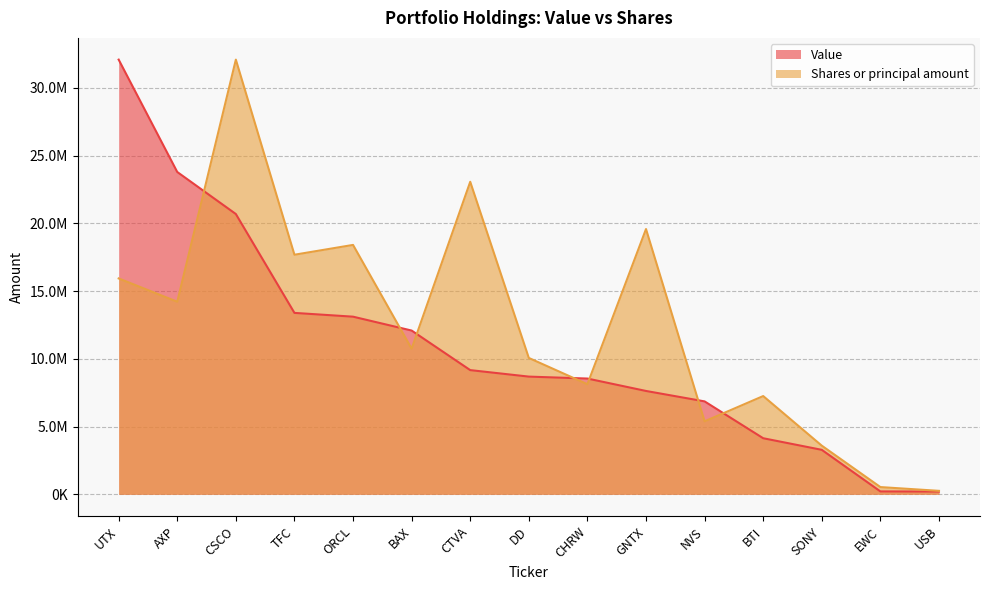

Reading right to left, transcribe all the data shown in this chart.

Value: 205000.0	215000.0	3283000.0	4139000.0	6857000.0	7627000.0	8543000.0	8686000.0	9165000.0	12084000.0	13108000.0	13387000.0	20682000.0	23783000.0	32074000.0
Shares or principal amount: 257568.4	535516.2	3590561.9	7250740.8	5385880.0	19573787.1	8125268.5	10062944.7	23060667.1	10748256.7	18402345.4	17678654.7	32074000.0	14209327.8	15929301.7